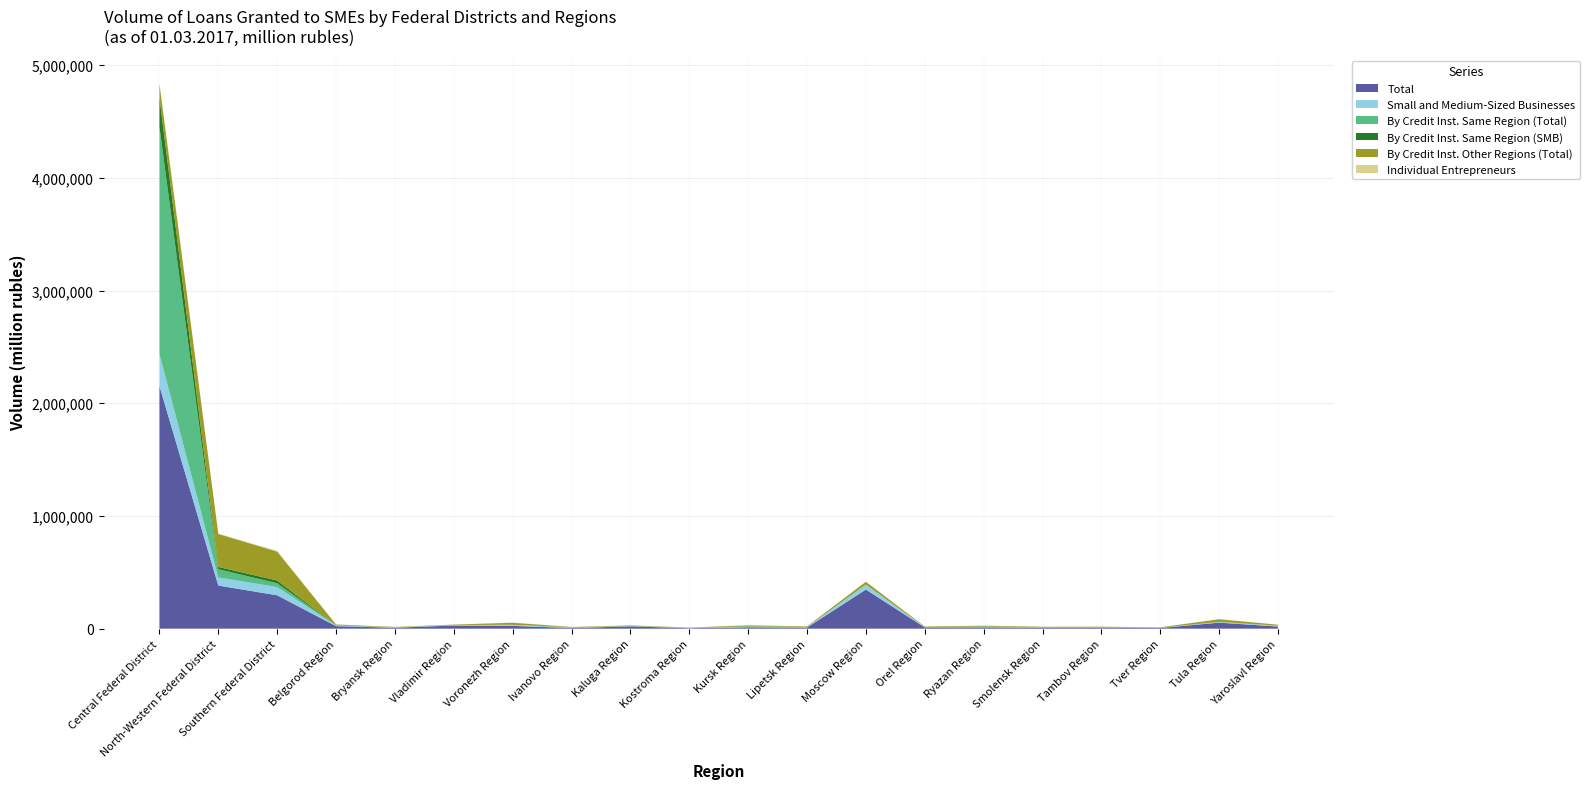

Reading right to left, list all the values displayed in this chart.

Total: Yaroslavl Region=18802	Tula Region=53398	Tver Region=5868	Tambov Region=9068	Smolensk Region=8629	Ryazan Region=11913	Orel Region=10732	Moscow Region=347008	Lipetsk Region=9919	Kursk Region=12338	Kostroma Region=4292	Kaluga Region=20163	Ivanovo Region=6025	Voronezh Region=24469	Vladimir Region=28049	Bryansk Region=8353	Belgorod Region=22351	Southern Federal District=296002	North-Western Federal District=382489	Central Federal District=2152602
Small and Medium-Sized Businesses: Yaroslavl Region=6746	Tula Region=6108	Tver Region=2717	Tambov Region=2824	Smolensk Region=2917	Ryazan Region=5053	Orel Region=2141	Moscow Region=43962	Lipetsk Region=3549	Kursk Region=5443	Kostroma Region=2456	Kaluga Region=2978	Ivanovo Region=3976	Voronezh Region=9619	Vladimir Region=4038	Bryansk Region=3273	Belgorod Region=5782	Southern Federal District=72991	North-Western Federal District=71974	Central Federal District=284662
By Credit Inst. Same Region (Total): Yaroslavl Region=567	Tula Region=166	Tver Region=140	Tambov Region=148	Smolensk Region=0	Ryazan Region=2002	Orel Region=0	Moscow Region=685	Lipetsk Region=1144	Kursk Region=2503	Kostroma Region=841	Kaluga Region=171	Ivanovo Region=1294	Voronezh Region=0	Vladimir Region=161	Bryansk Region=0	Belgorod Region=784	Southern Federal District=33587	North-Western Federal District=73022	Central Federal District=2015594
By Credit Inst. Same Region (SMB): Yaroslavl Region=481	Tula Region=105	Tver Region=20	Tambov Region=129	Smolensk Region=0	Ryazan Region=1502	Orel Region=0	Moscow Region=685	Lipetsk Region=283	Kursk Region=1976	Kostroma Region=840	Kaluga Region=168	Ivanovo Region=1104	Voronezh Region=0	Vladimir Region=142	Bryansk Region=0	Belgorod Region=379	Southern Federal District=24934	North-Western Federal District=20469	Central Federal District=262259
By Credit Inst. Other Regions (Total): Yaroslavl Region=8394	Tula Region=23986	Tver Region=3127	Tambov Region=5441	Smolensk Region=5397	Ryazan Region=5819	Orel Region=5811	Moscow Region=23813	Lipetsk Region=5043	Kursk Region=7182	Kostroma Region=1215	Kaluga Region=5264	Ivanovo Region=2467	Voronezh Region=18704	Vladimir Region=3641	Bryansk Region=3403	Belgorod Region=7847	Southern Federal District=256514	North-Western Federal District=292229	Central Federal District=119280
Individual Entrepreneurs: Yaroslavl Region=482	Tula Region=412	Tver Region=293	Tambov Region=205	Smolensk Region=365	Ryazan Region=571	Orel Region=161	Moscow Region=971	Lipetsk Region=214	Kursk Region=1133	Kostroma Region=308	Kaluga Region=327	Ivanovo Region=555	Voronezh Region=769	Vladimir Region=586	Bryansk Region=893	Belgorod Region=626	Southern Federal District=6318	North-Western Federal District=3697	Central Federal District=9628